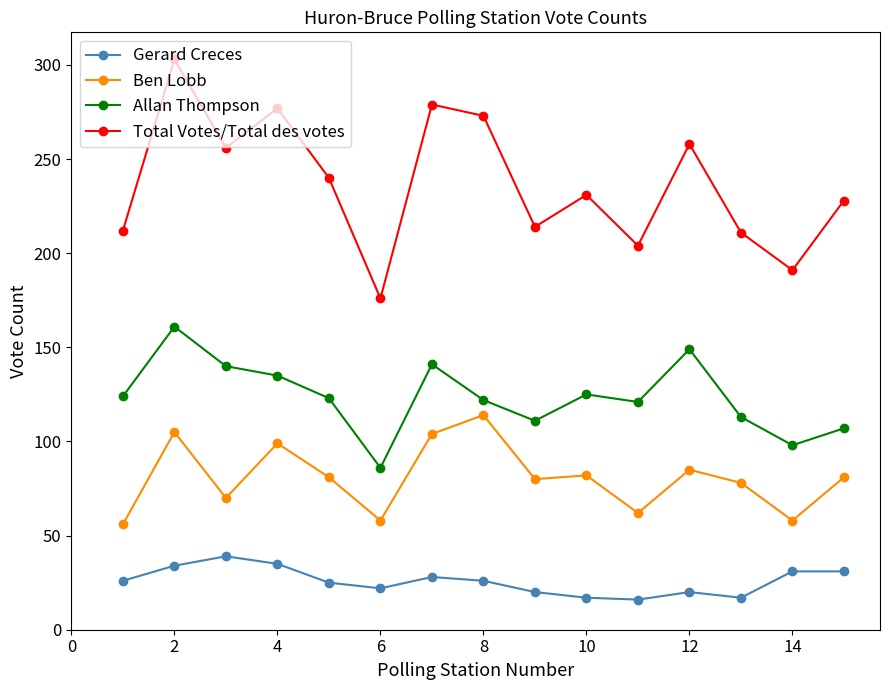

What is the value of the Ben Lobb point at the 7th from the left?

104